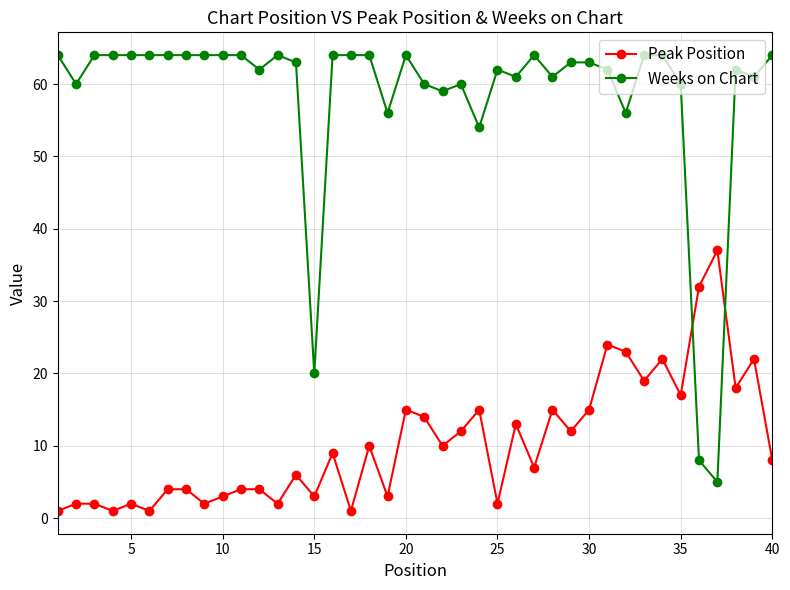

True or false: Weeks on Chart has more than 2 points higher than both neighbors.

True